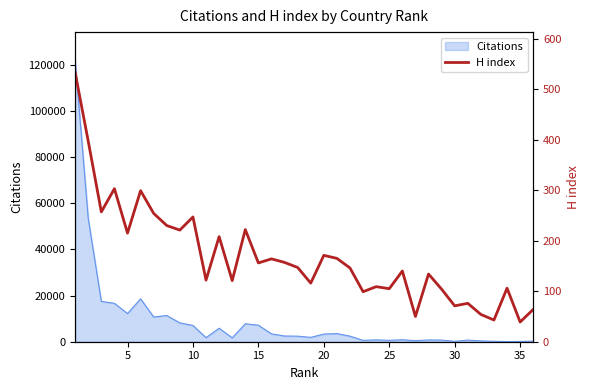

At which category does the chart reach its minimum across all series?

35